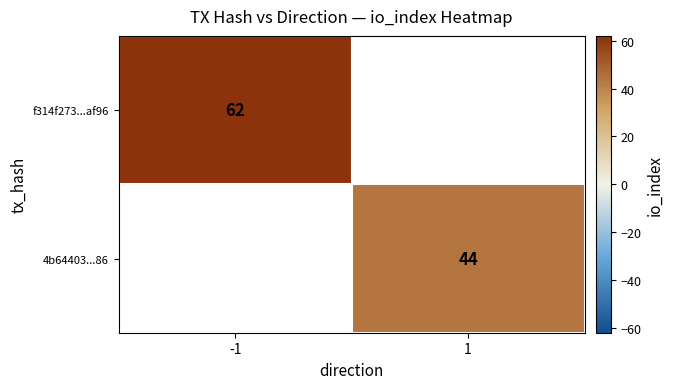

Is the value of 4b64403...86 at 1 greater than the value of f314f273...af96 at -1?

No